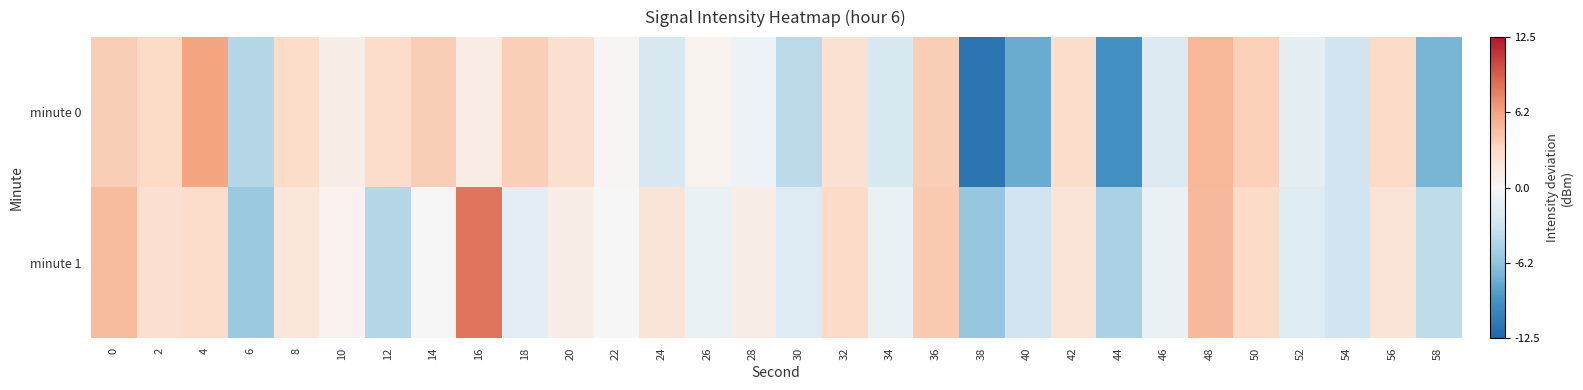

Reading right to left, what are all the values shown in this chart?

minute 0: 58=-7.2	56=2.9	54=-3.0	52=-1.6	50=3.6	48=5.1	46=-2.1	44=-9.4	42=2.7	40=-7.7	38=-11.3	36=3.9	34=-2.4	32=2.4	30=-4.2	28=-0.9	26=0.6	24=-2.6	22=0.3	20=2.5	18=3.7	16=1.2	14=3.9	12=2.7	10=0.9	8=2.9	6=-4.5	4=6.2	2=3.1	0=3.9
minute 1: 58=-4.0	56=2.0	54=-3.0	52=-2.0	50=3.0	48=5.0	46=-1.0	44=-5.0	42=2.0	40=-3.0	38=-6.0	36=4.0	34=-1.0	32=3.0	30=-2.0	28=1.0	26=-1.0	24=2.0	22=0.0	20=1.0	18=-1.6	16=8.3	14=0.0	12=-4.4	10=0.6	8=1.8	6=-5.8	4=2.8	2=2.5	0=4.9